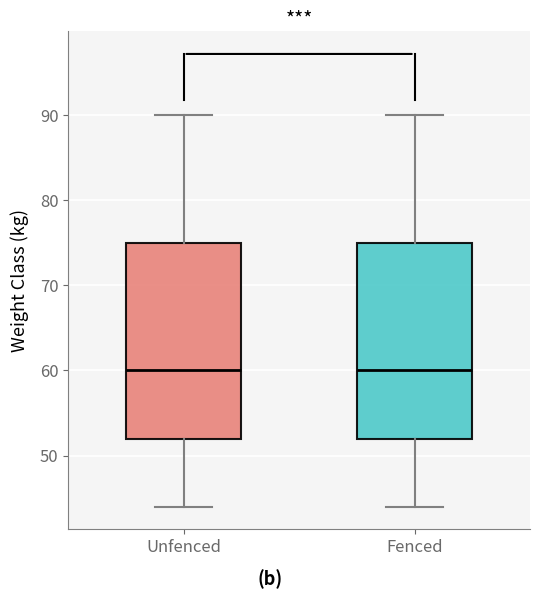

Where does the median line of the box for Unfenced sit on the y-axis? The values are not printed on the chart, so give them approximately, as read against the axis.

60